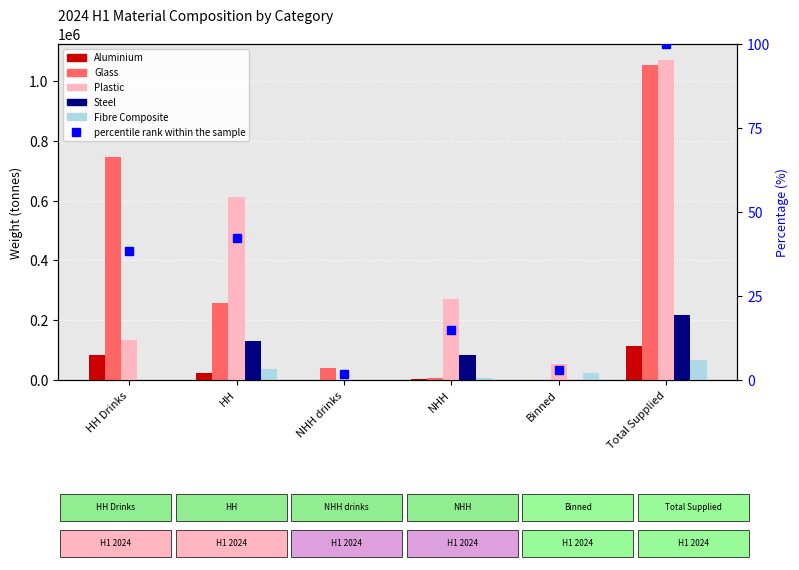

At how many categories does at least one series exceed 207358?

4